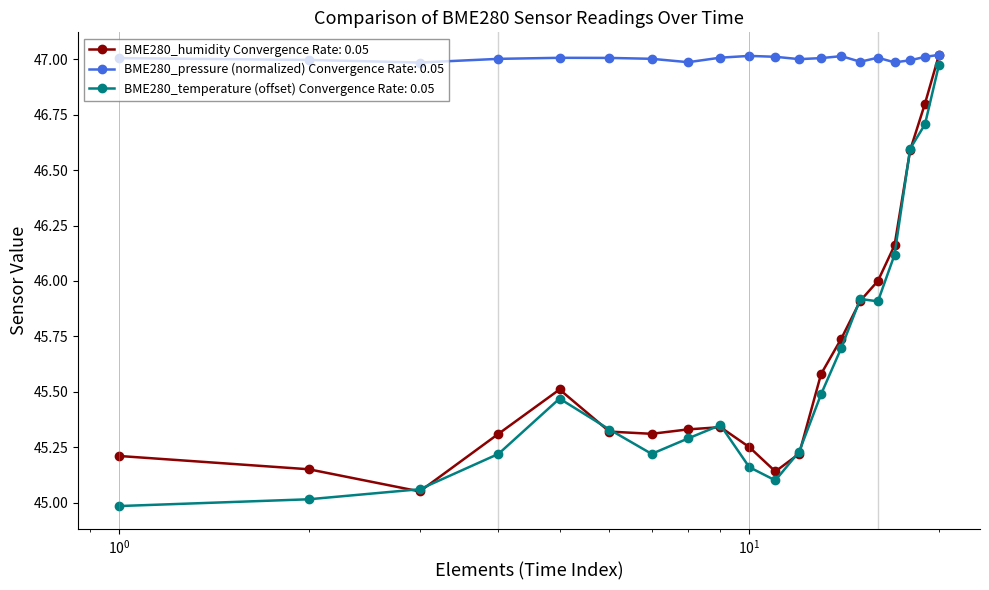

Does the chart have visible grid lines?

Yes